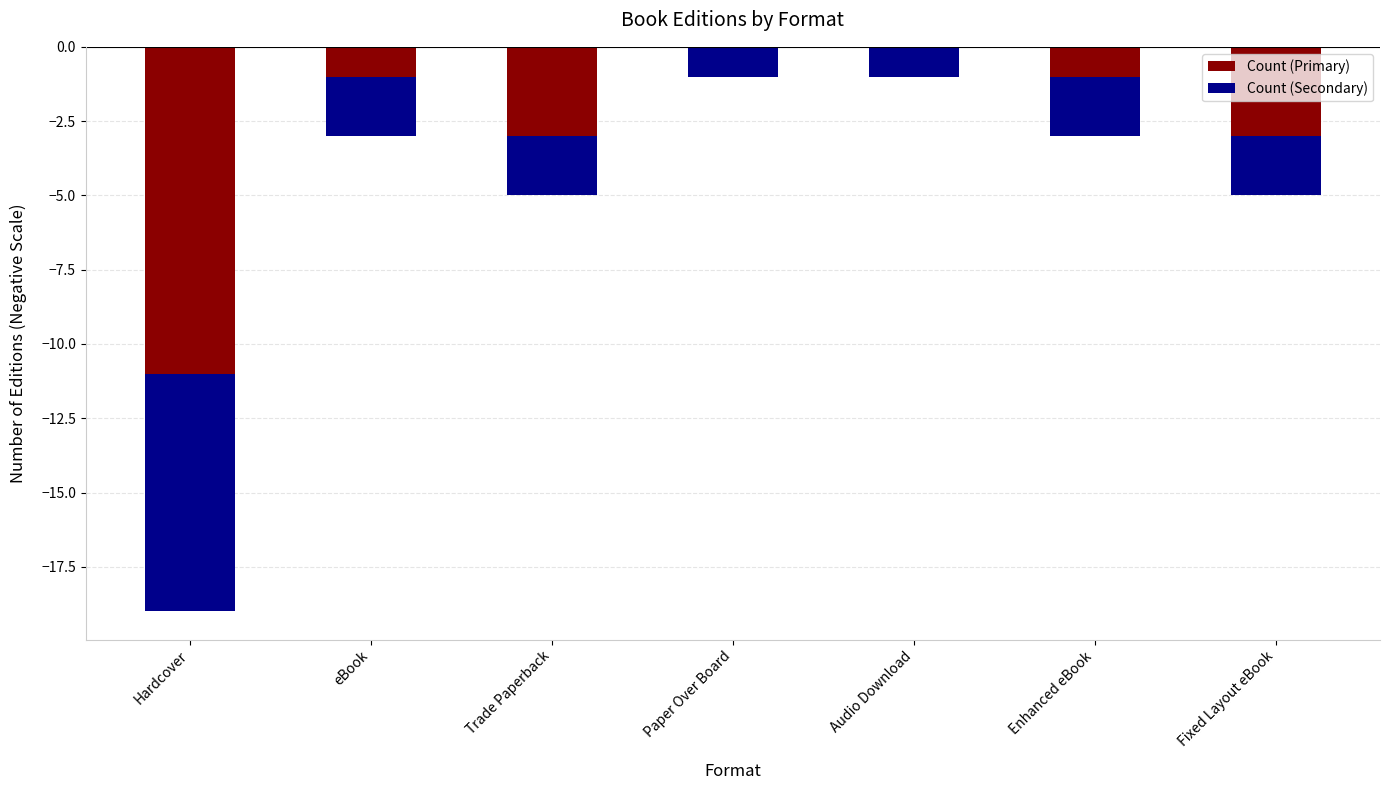

Where is Count (Primary) nearest to the value -5?

Trade Paperback